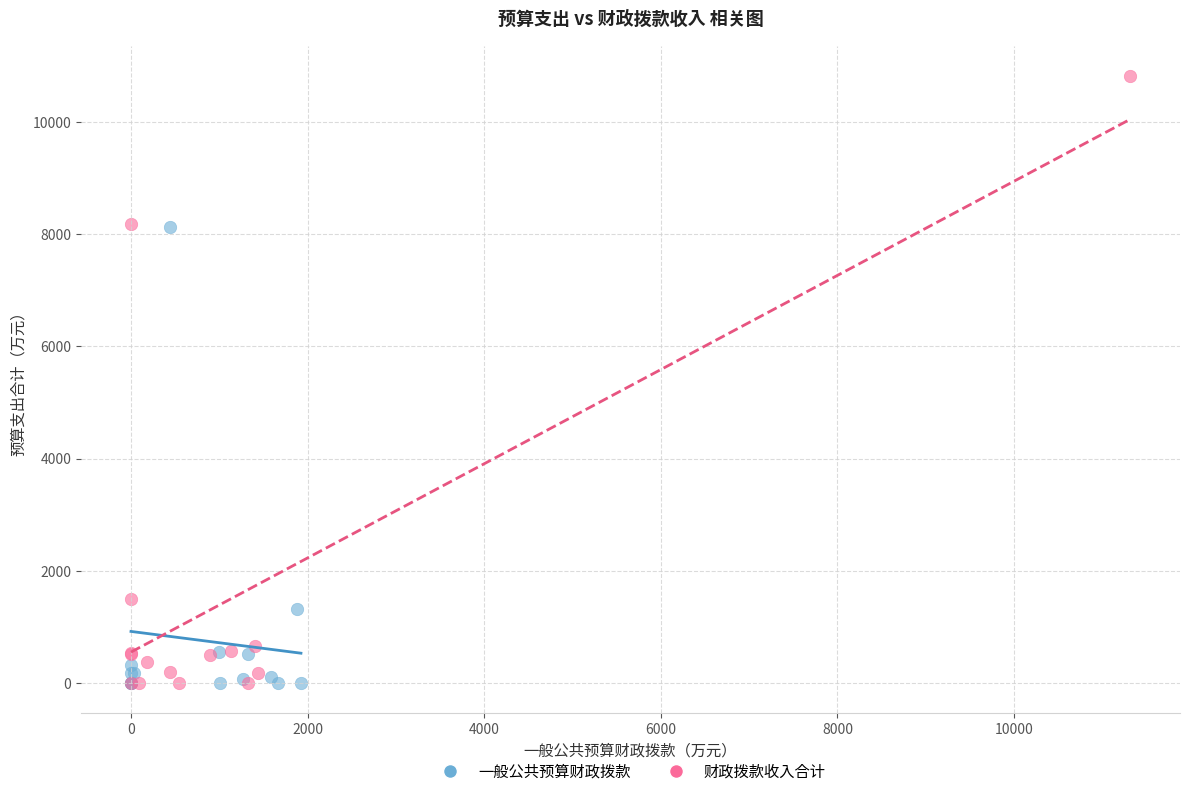

Which series has the widest spread of Y values?

财政拨款收入合计